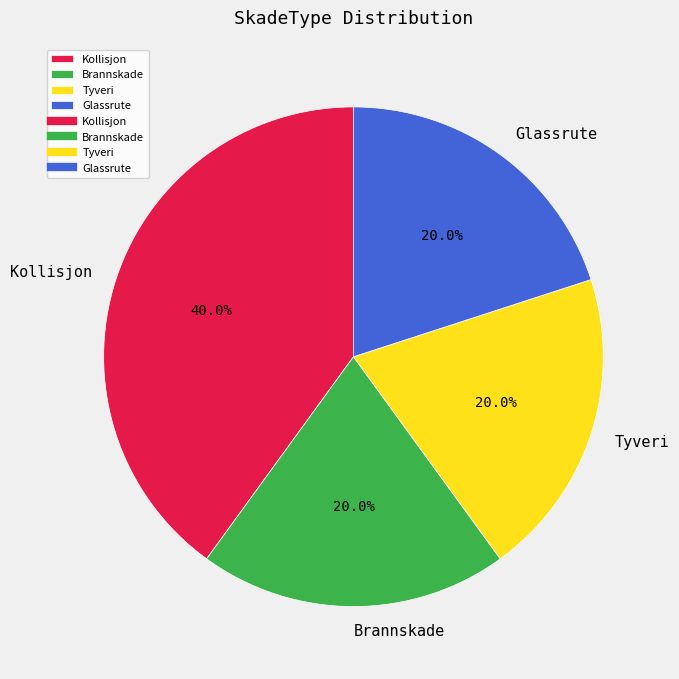

What is the ratio of the value at Glassrute to the value at Brannskade?

1.0